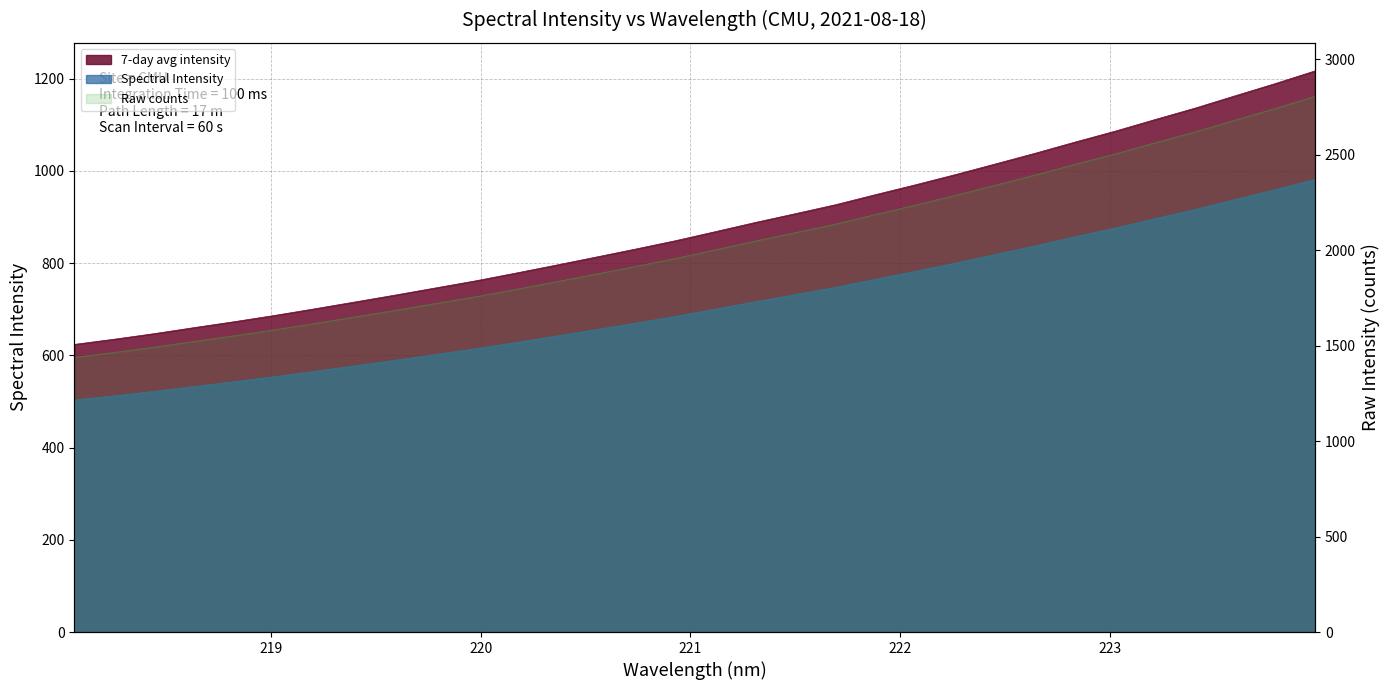

Is it true that the value at 222.6447 is 319.0?

False